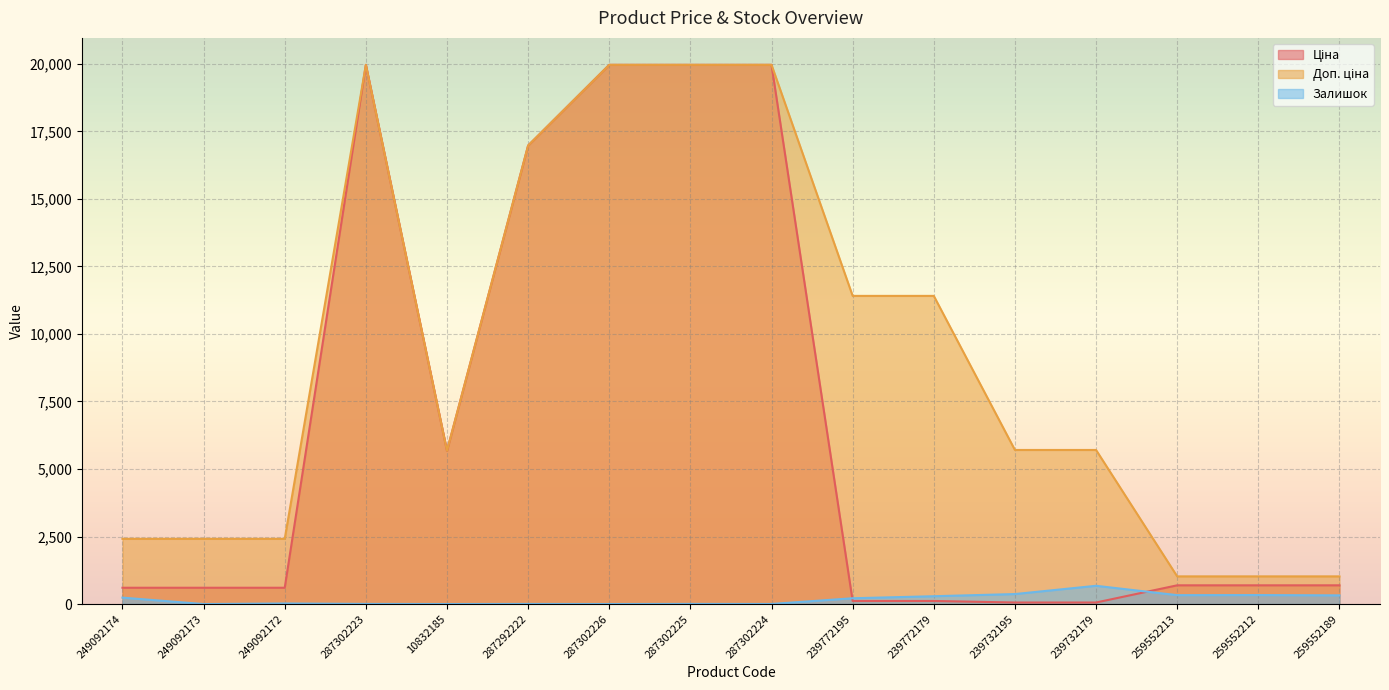

At which label does Ціна first exceed 693?

287302223